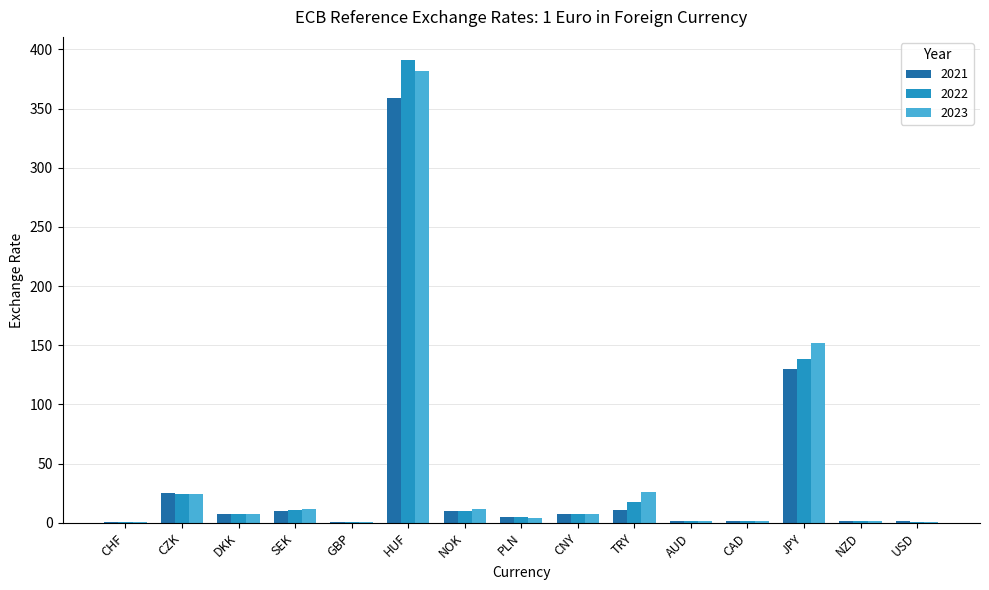

At which category is the sum across all series the highest?

HUF